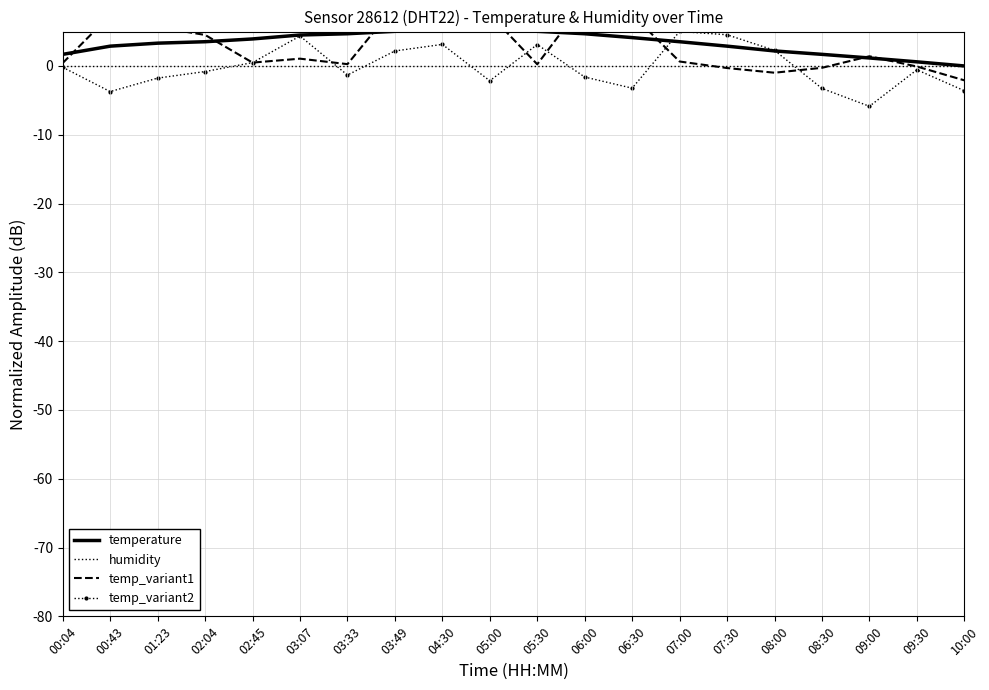

How many values in temp_variant1 are below zero?

5